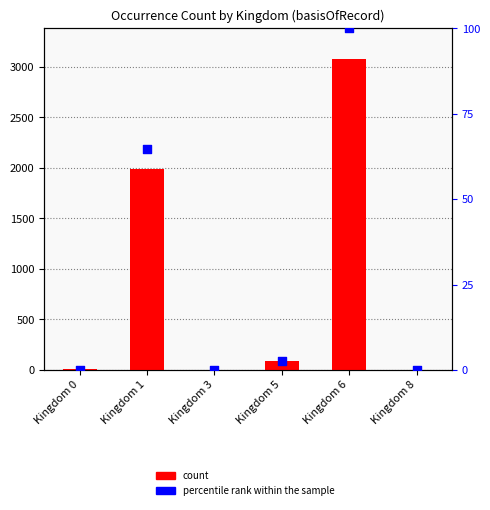

Which series has the largest total across all categories?

count